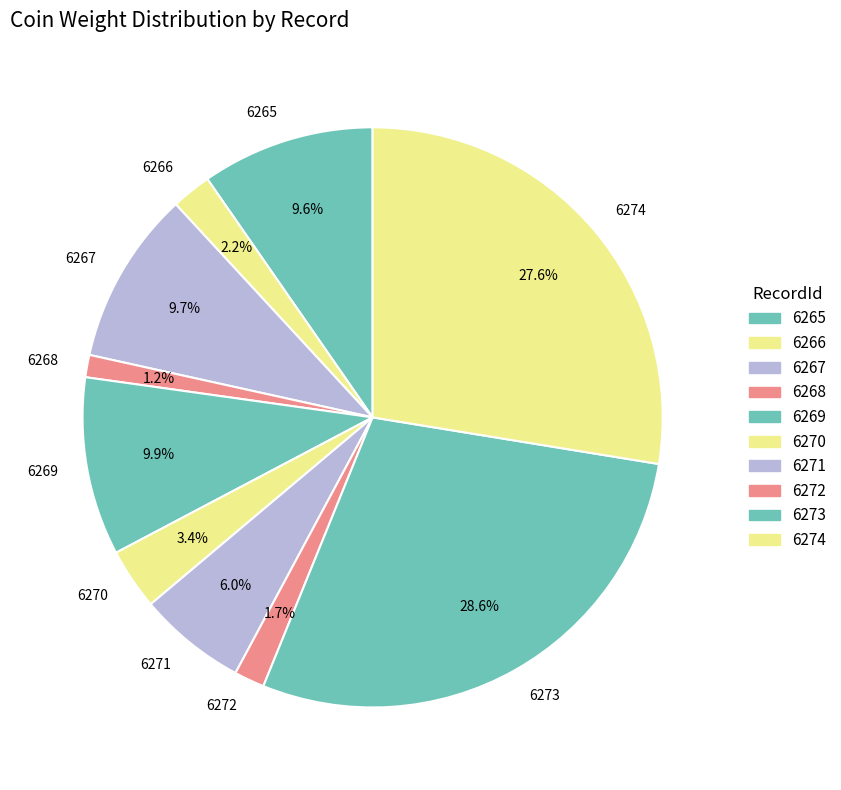

Approximately how many times larger is the value at 6272 compared to 6271?

0.3